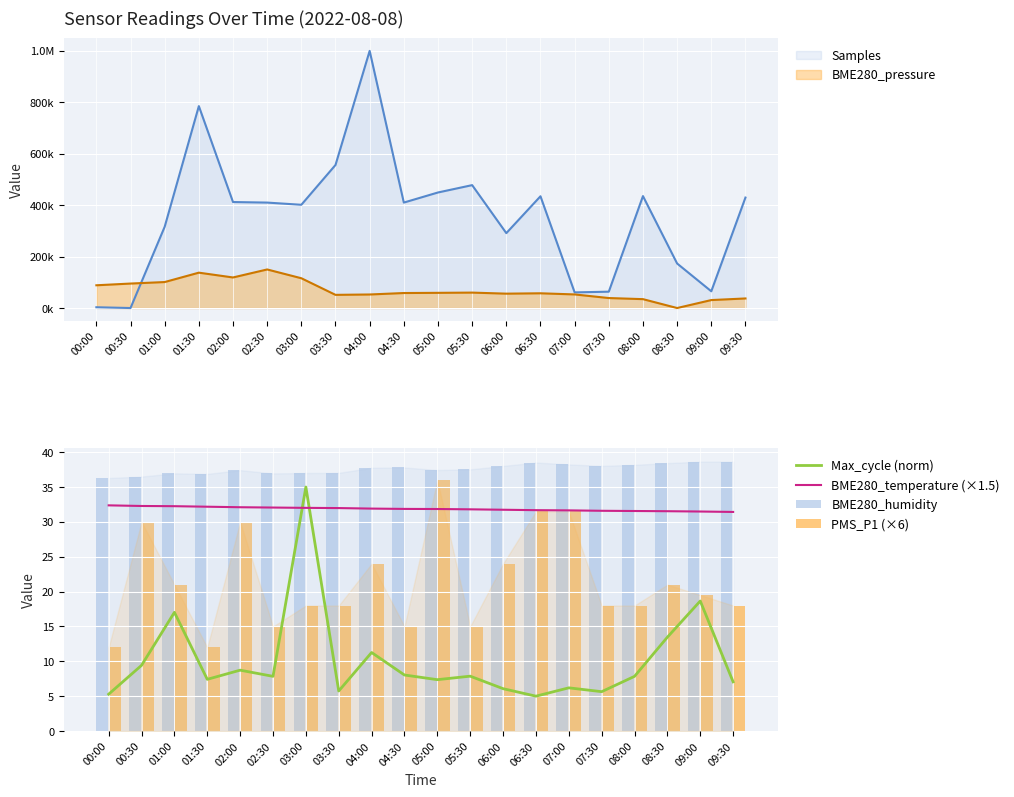

Where is BME280_humidity nearest to the value 37?

03:00